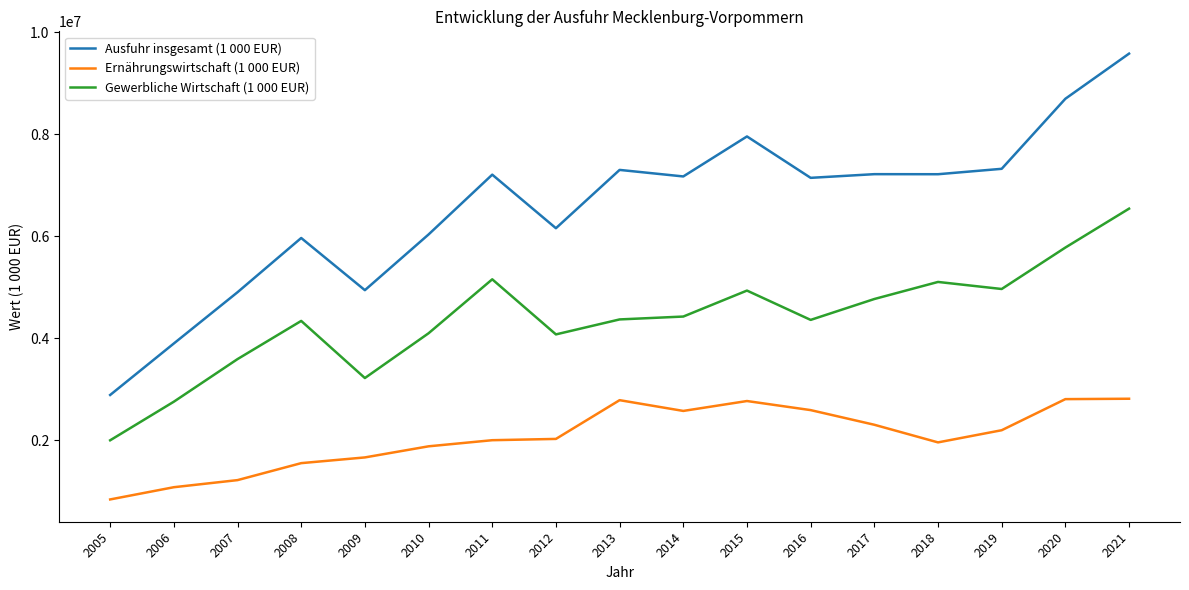

True or false: Gewerbliche Wirtschaft (1 000 EUR) and Ernährungswirtschaft (1 000 EUR) intersect in this chart.

False